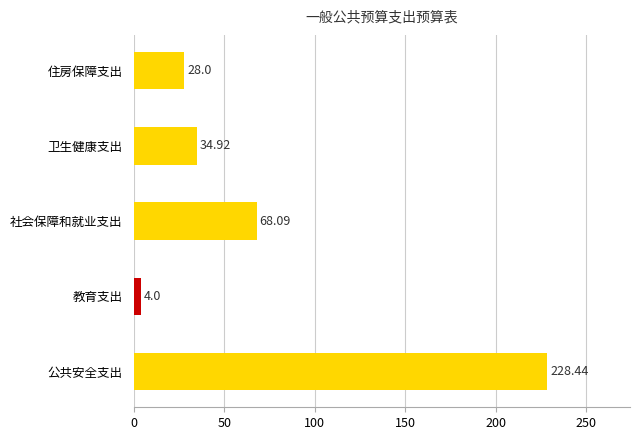

What is the average value?

72.7